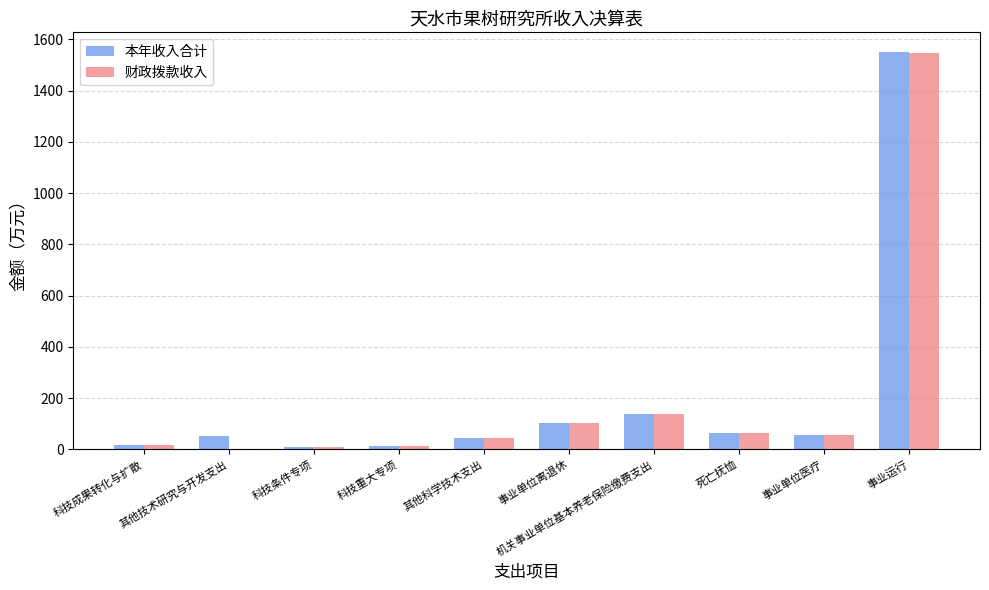

Where is 财政拨款收入 nearest to the value 774?

机关事业单位基本养老保险缴费支出